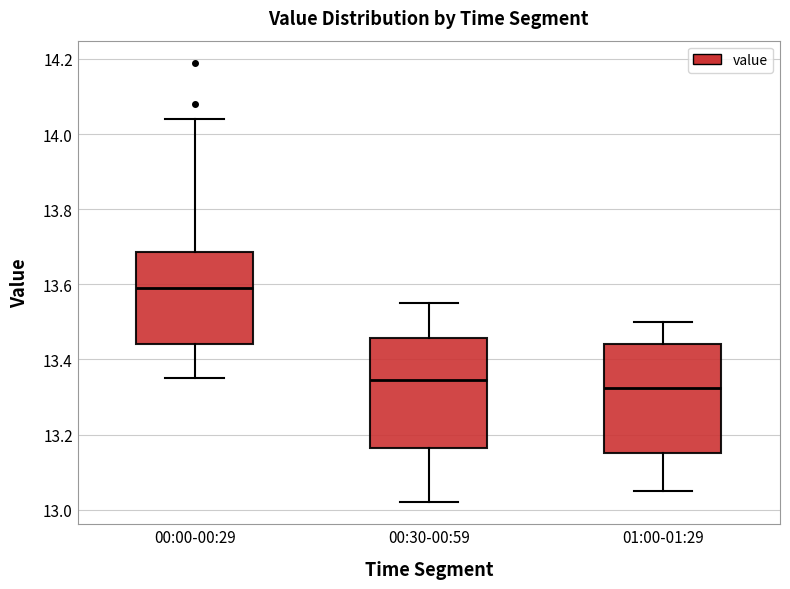

Where does the lower whisker of the box for 00:30-00:59 end on the y-axis? The values are not printed on the chart, so give them approximately, as read against the axis.

13.02